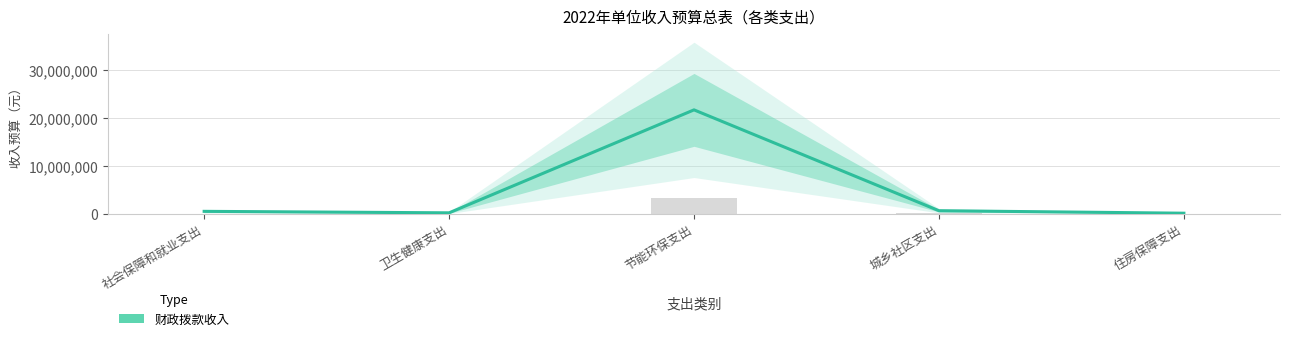

Count the number of categories in the chart.

5